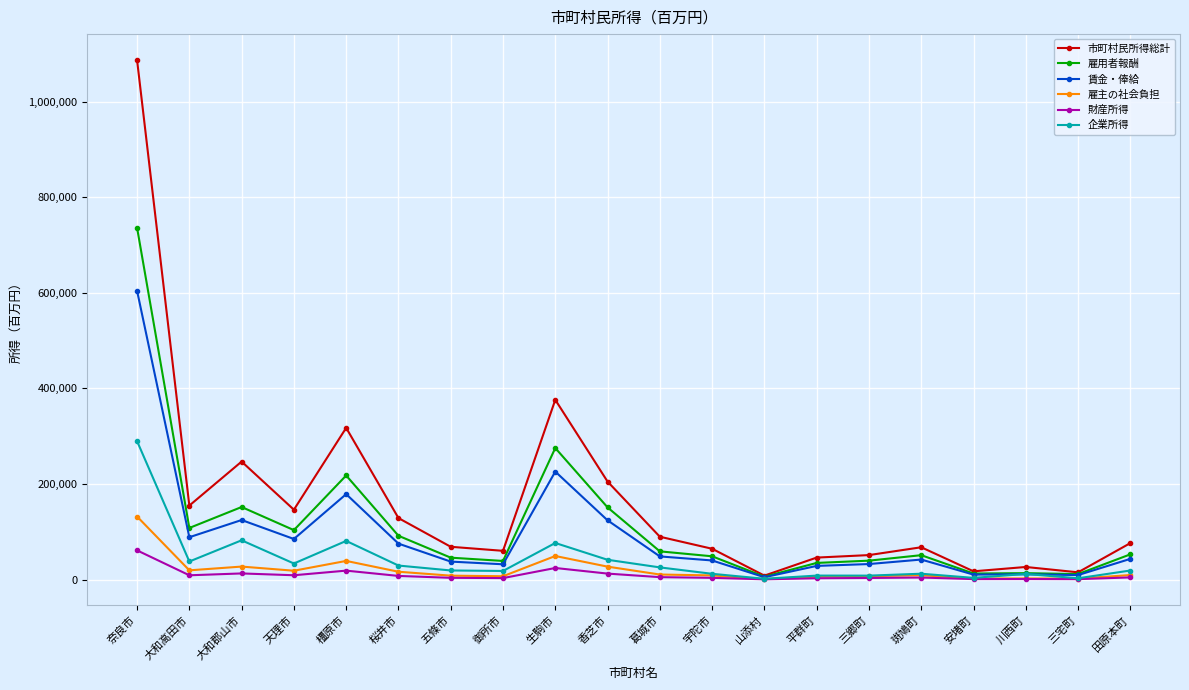

In 雇用者報酬, how many points are lower than both neighbors (excluding endpoints)?

6